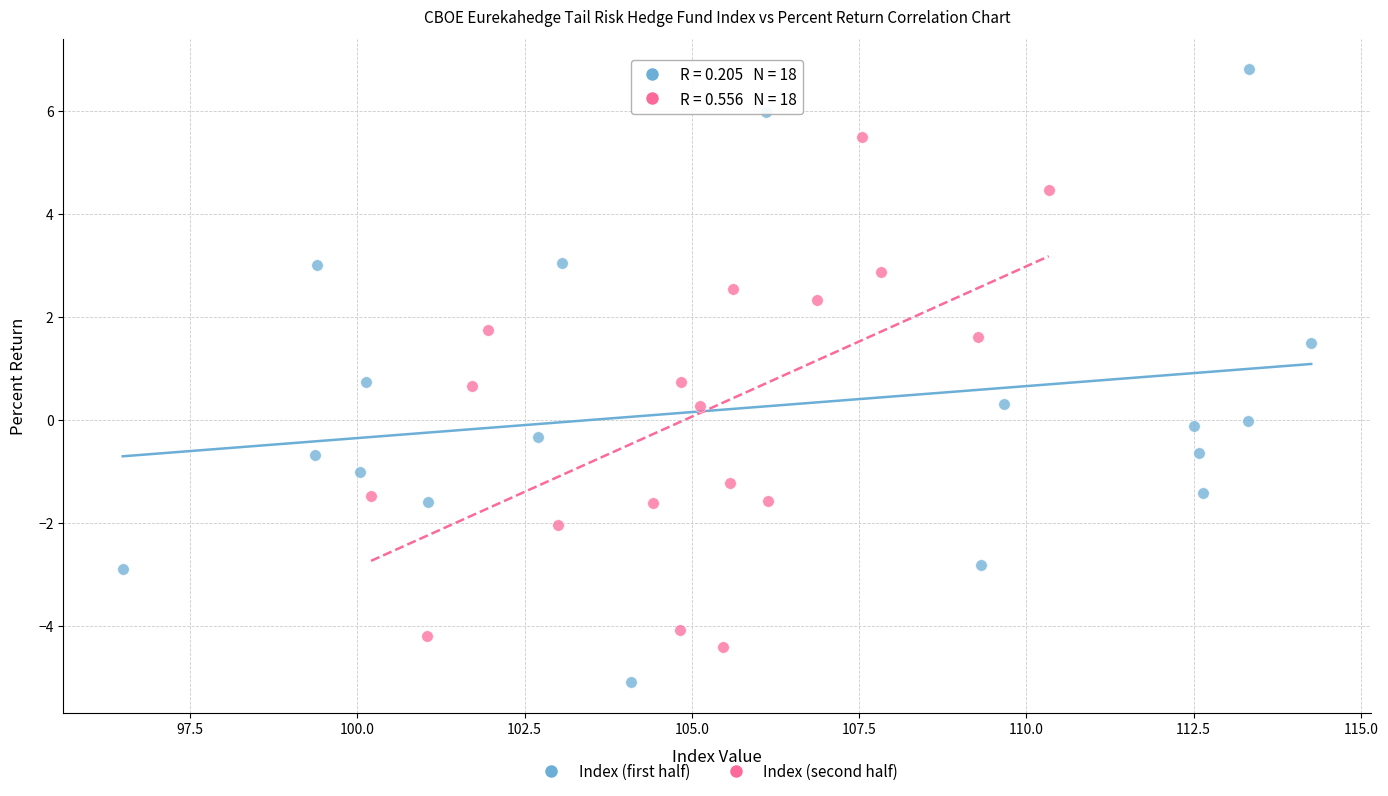

What are all the series names shown in the legend?

Index (first half), Index (second half)